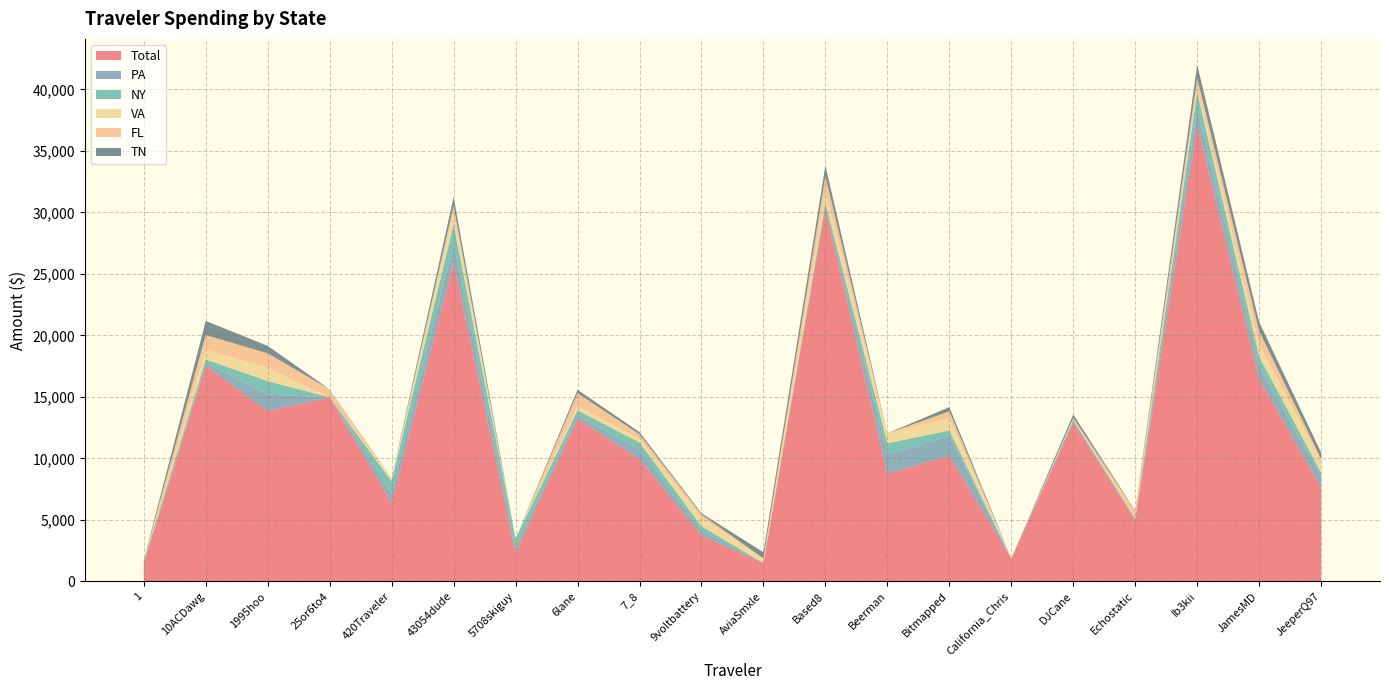

Reading right to left, what are all the values shown in this chart?

Total: JeeperQ97=7645.9	JamesMD=16461.2	Ib3kii=37129.8	Echostatic=4952.0	DJCane=12918.5	California_Chris=1853.3	Bitmapped=10210.0	Beerman=8765.9	Based8=30303.9	AviaSmxle=1487.5	9voltbattery=3732.9	7_8=9946.9	6lane=13235.5	5708skiguy=2370.8	43054dude=25951.2	420Traveler=6383.7	25or6to4=14965.2	1995hoo=13855.7	10ACDawg=17514.9	1=1448.2
PA: JeeperQ97=872.5	JamesMD=1016.1	Ib3kii=1341.8	Echostatic=145.9	DJCane=187.1	California_Chris=0.0	Bitmapped=1607.7	Beerman=1526.9	Based8=300.4	AviaSmxle=0.0	9voltbattery=367.9	7_8=796.7	6lane=227.7	5708skiguy=371.3	43054dude=1576.2	420Traveler=718.0	25or6to4=0.0	1995hoo=1332.9	10ACDawg=280.3	1=17.3
NY: JeeperQ97=329.4	JamesMD=795.4	Ib3kii=1306.7	Echostatic=0.0	DJCane=0.0	California_Chris=0.0	Bitmapped=458.7	Beerman=936.7	Based8=191.3	AviaSmxle=1.5	9voltbattery=378.9	7_8=562.0	6lane=440.2	5708skiguy=725.9	43054dude=1502.8	420Traveler=1038.2	25or6to4=0.0	1995hoo=1090.0	10ACDawg=253.6	1=185.6
VA: JeeperQ97=908.2	JamesMD=990.7	Ib3kii=465.6	Echostatic=82.4	DJCane=181.5	California_Chris=0.0	Bitmapped=1001.6	Beerman=793.1	Based8=936.9	AviaSmxle=377.3	9voltbattery=705.0	7_8=288.2	6lane=354.1	5708skiguy=0.0	43054dude=965.9	420Traveler=263.1	25or6to4=0.0	1995hoo=1080.3	10ACDawg=781.0	1=0.3
FL: JeeperQ97=203.4	JamesMD=1105.5	Ib3kii=707.7	Echostatic=539.4	DJCane=0.0	California_Chris=0.0	Bitmapped=548.0	Beerman=14.3	Based8=1210.4	AviaSmxle=0.0	9voltbattery=267.2	7_8=365.9	6lane=1055.2	5708skiguy=0.0	43054dude=544.8	420Traveler=0.0	25or6to4=649.4	1995hoo=1187.5	10ACDawg=1205.3	1=78.5
TN: JeeperQ97=517.3	JamesMD=716.2	Ib3kii=1058.6	Echostatic=27.0	DJCane=284.4	California_Chris=0.0	Bitmapped=344.6	Beerman=0.0	Based8=872.4	AviaSmxle=503.9	9voltbattery=90.5	7_8=174.8	6lane=271.8	5708skiguy=0.0	43054dude=719.3	420Traveler=0.0	25or6to4=0.0	1995hoo=603.6	10ACDawg=1140.0	1=0.0